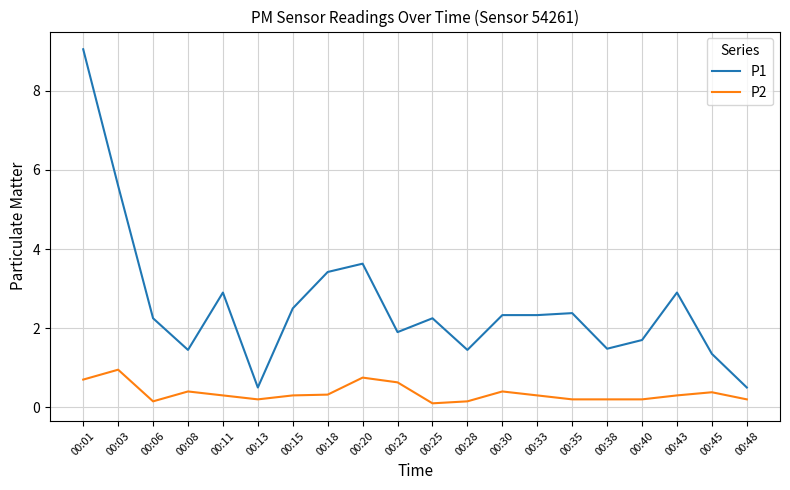

Rank the series at 00:48 from lowest to highest value.

P2, P1